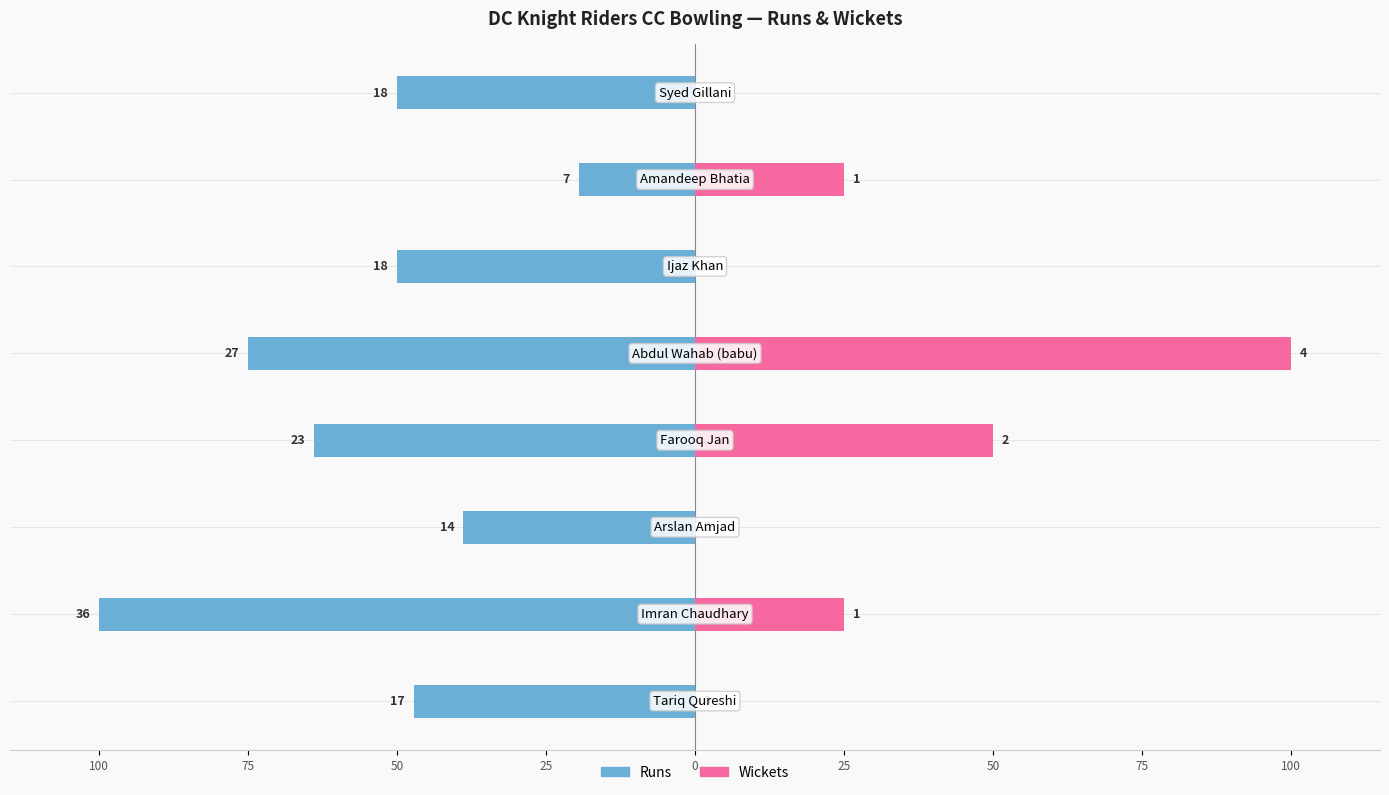

Does the chart contain stacked bars?

No